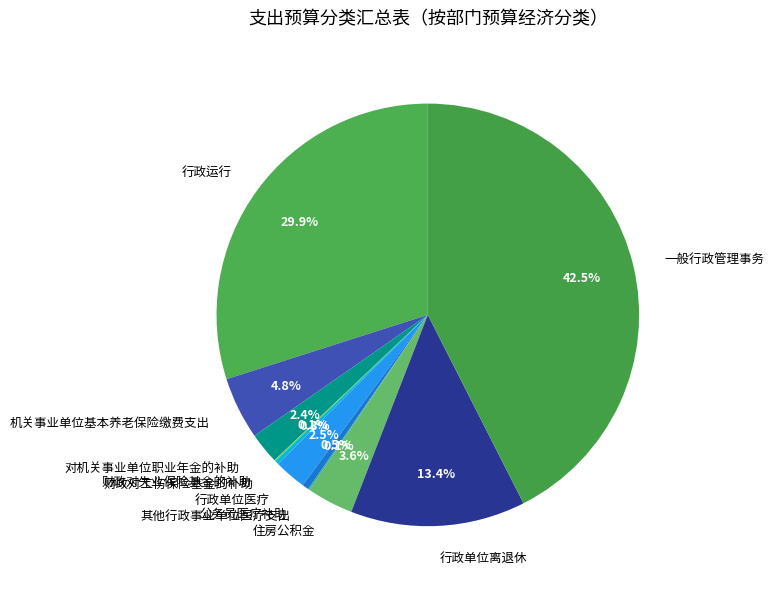

Is there a majority slice in this chart?

No